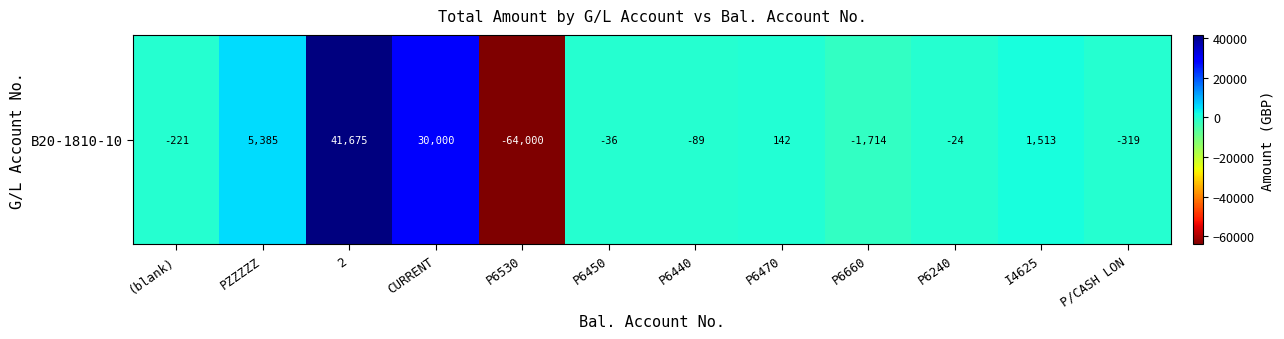

Between P6660 and P6470, which is larger?

P6470